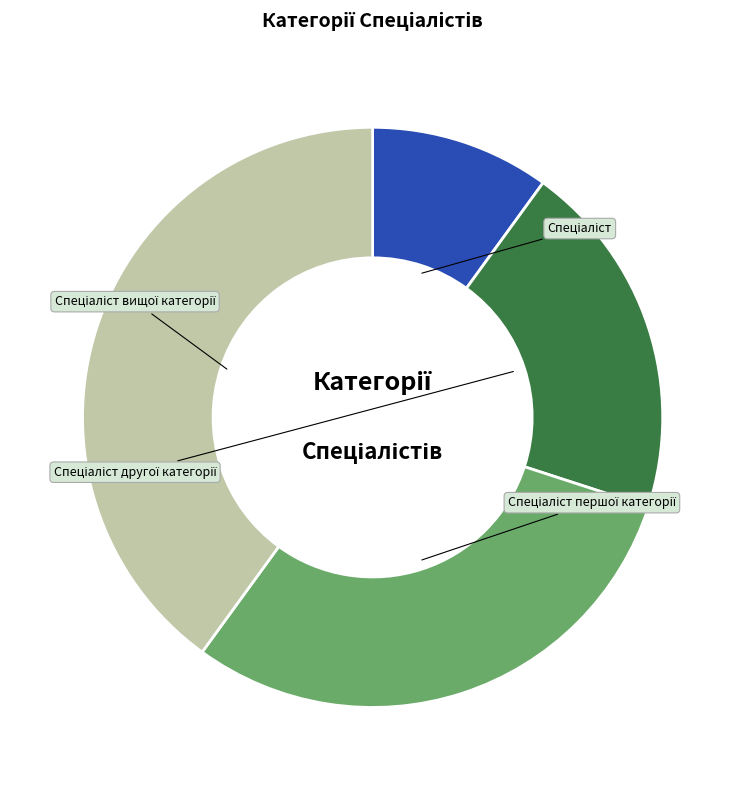

What percentage is the Спеціаліст першої категорії slice, to the nearest percent?

30%